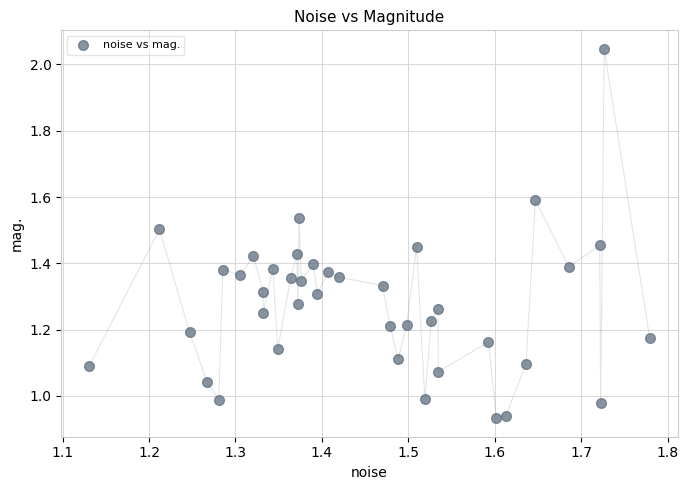

What is the range of X values (max minus min)?

0.6